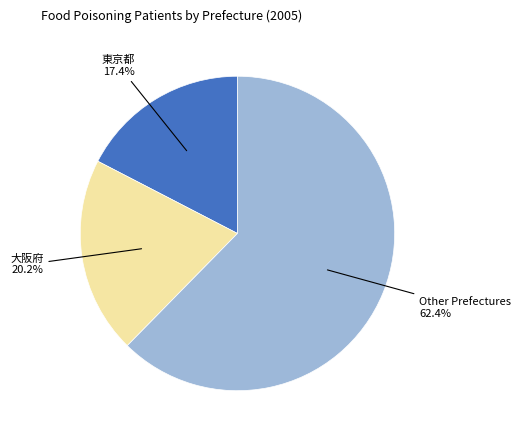

Is there a majority slice in this chart?

Yes